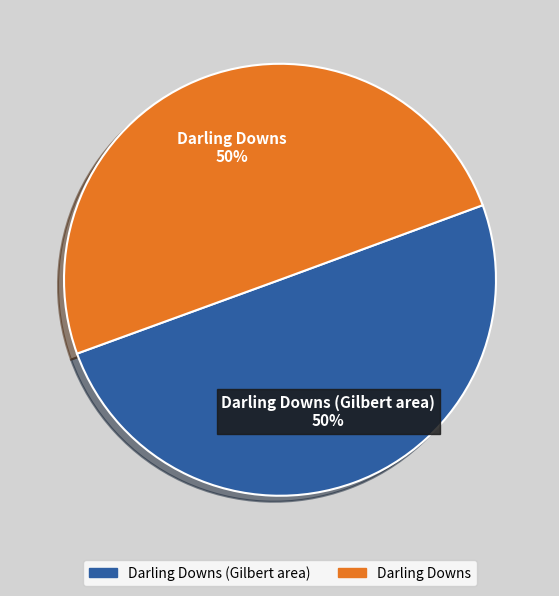

Is it true that Darling Downs (Gilbert area) is 42% of the pie?

False